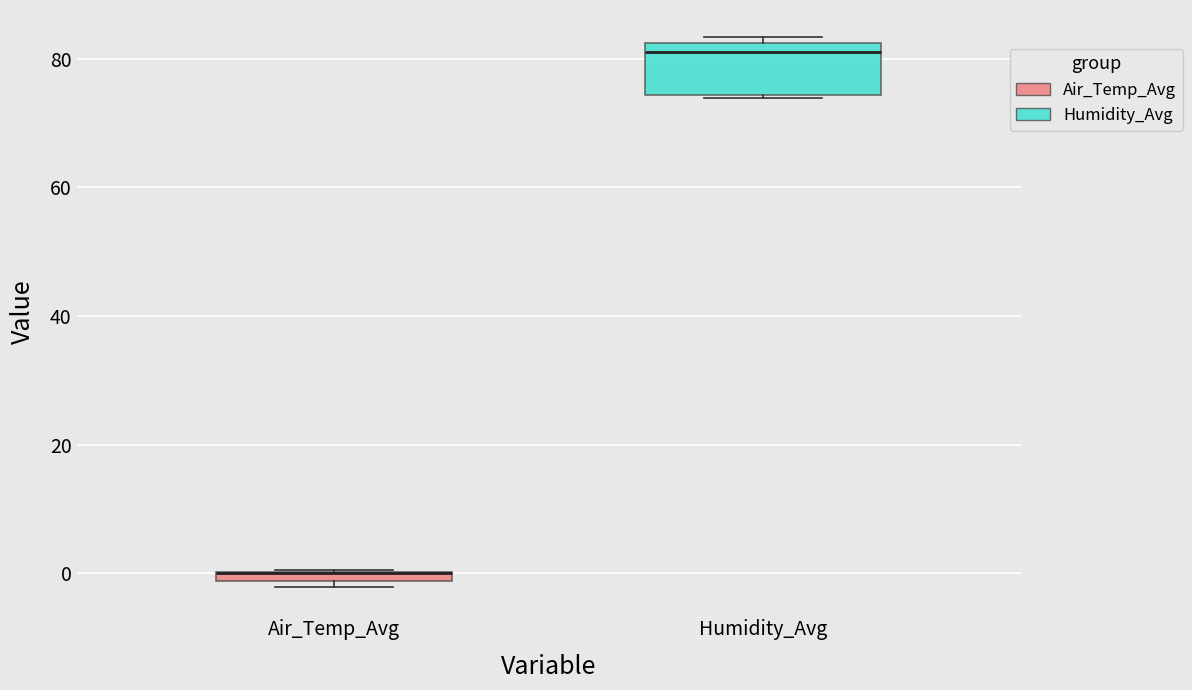

Where is the upper edge of the box for Humidity_Avg on the y-axis? The values are not printed on the chart, so give them approximately, as read against the axis.

82